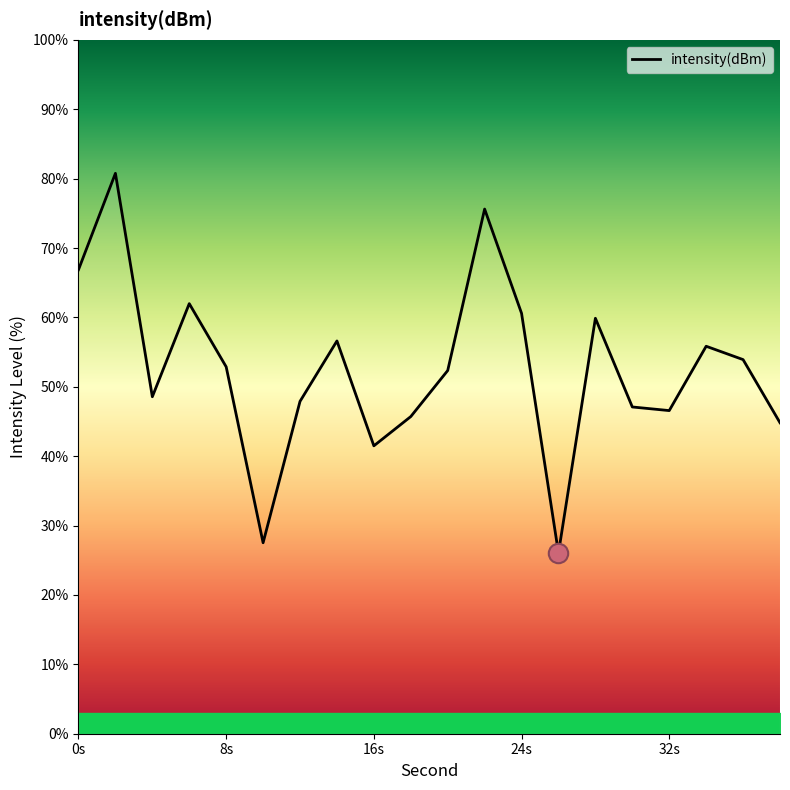

What is the smallest value displayed?

26.0